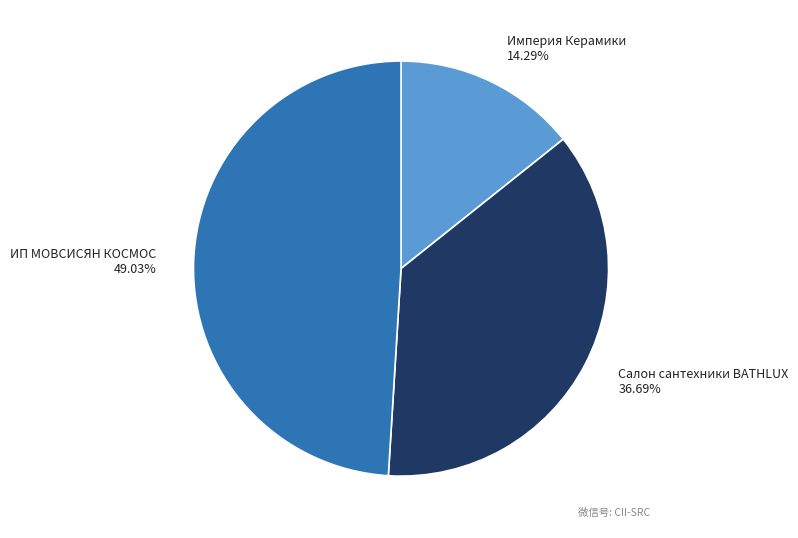

Rank the categories by value from highest to lowest.

ИП МОВСИСЯН КОСМОС, Салон сантехники BATHLUX, Империя Керамики